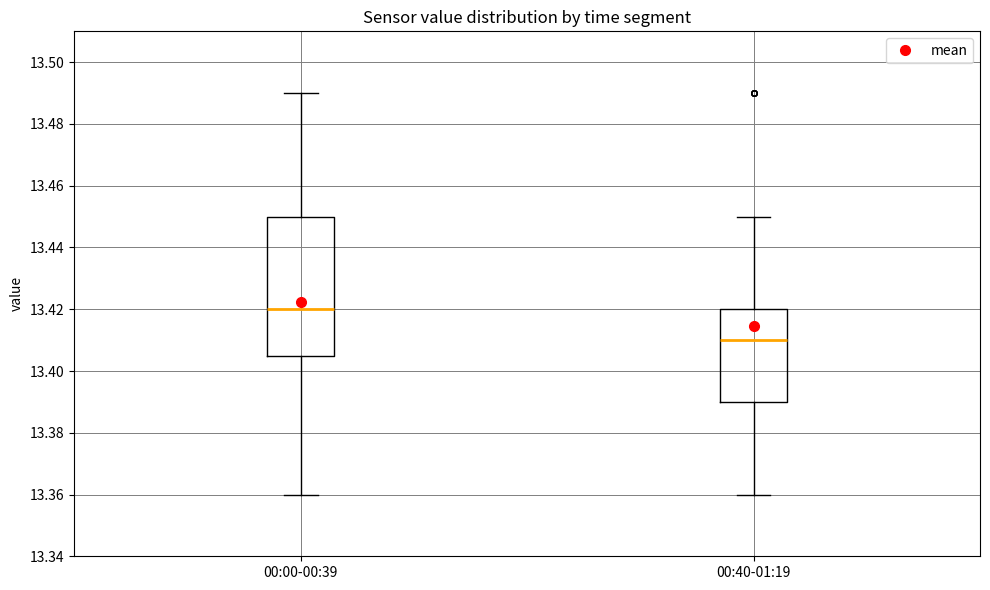

Which box has the lowest median line?

00:40-01:19